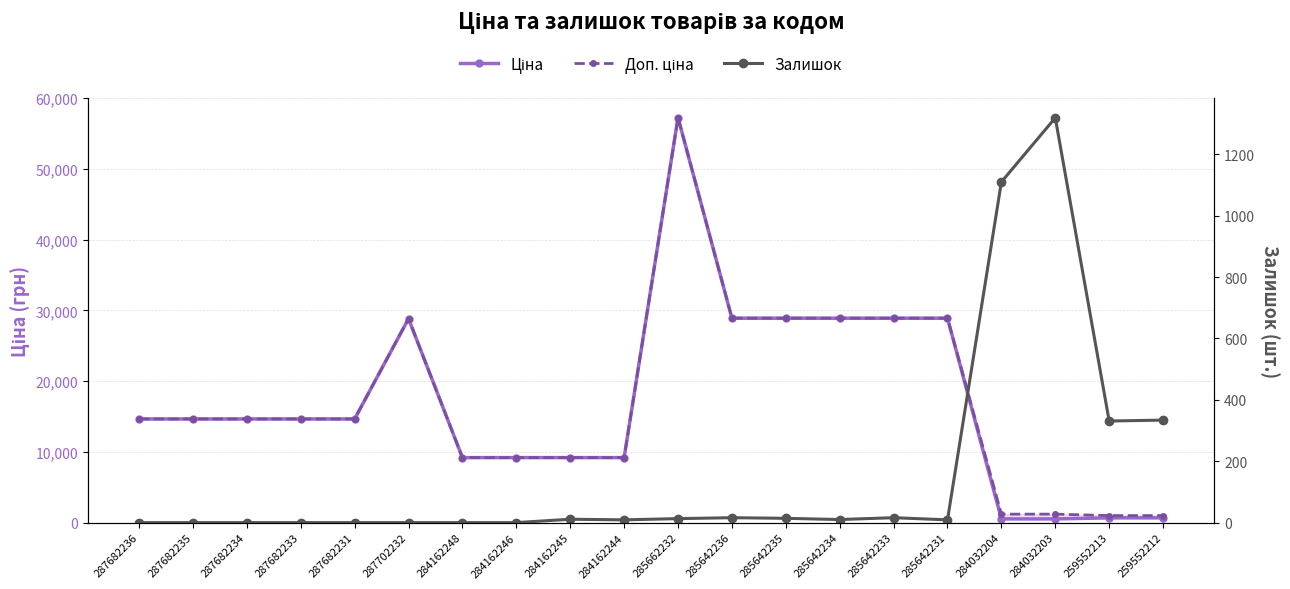

The value of Залишок at 284162245 is 18.9. True or false?

False